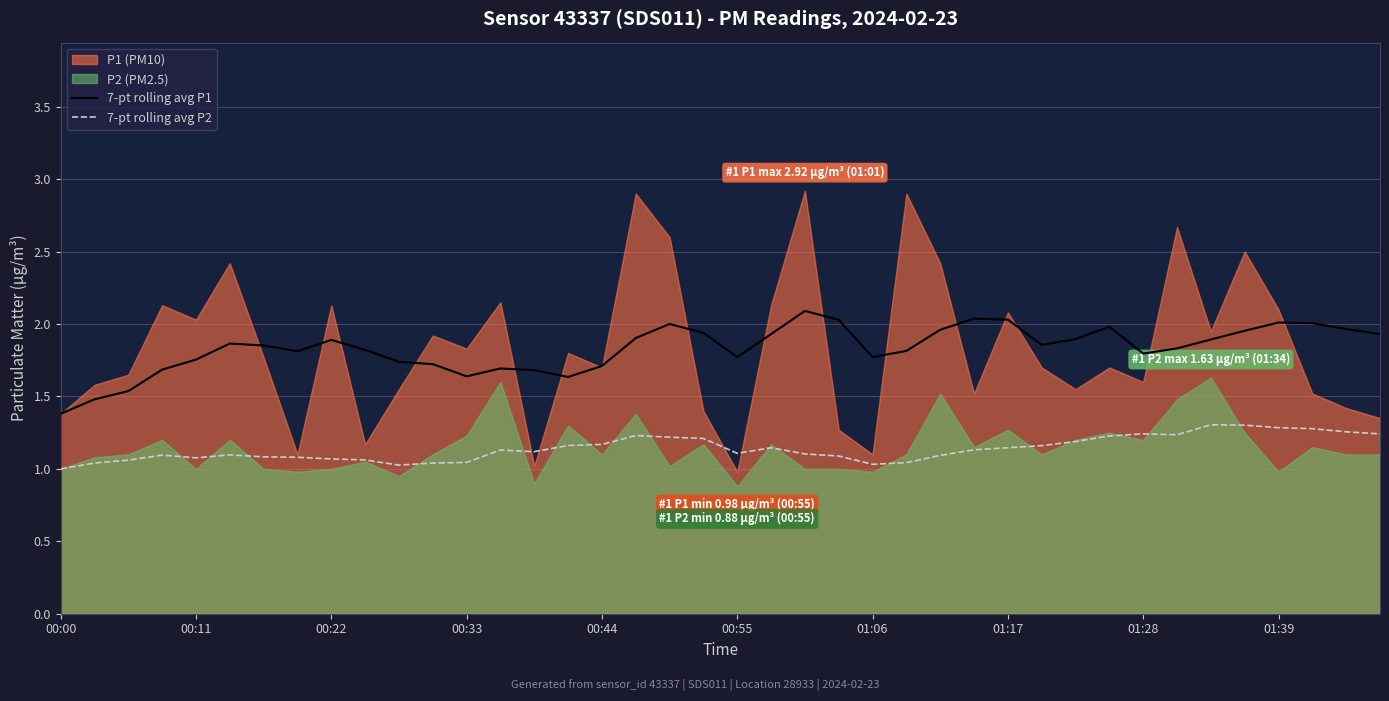

True or false: 7-pt rolling avg P2 and 7-pt rolling avg P1 intersect in this chart.

False